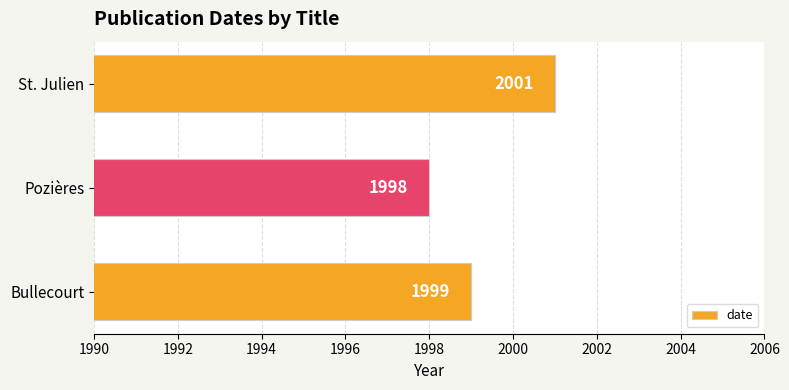

Approximately how many times larger is the value at Bullecourt compared to St. Julien?

1.0